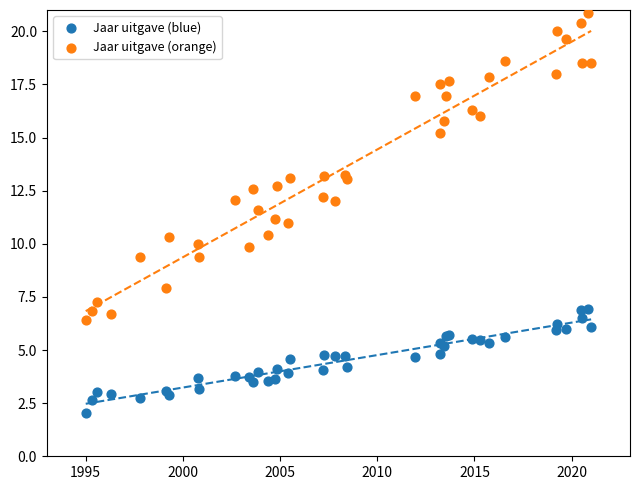

Which series contains the lowest Y value?

Jaar uitgave (blue)